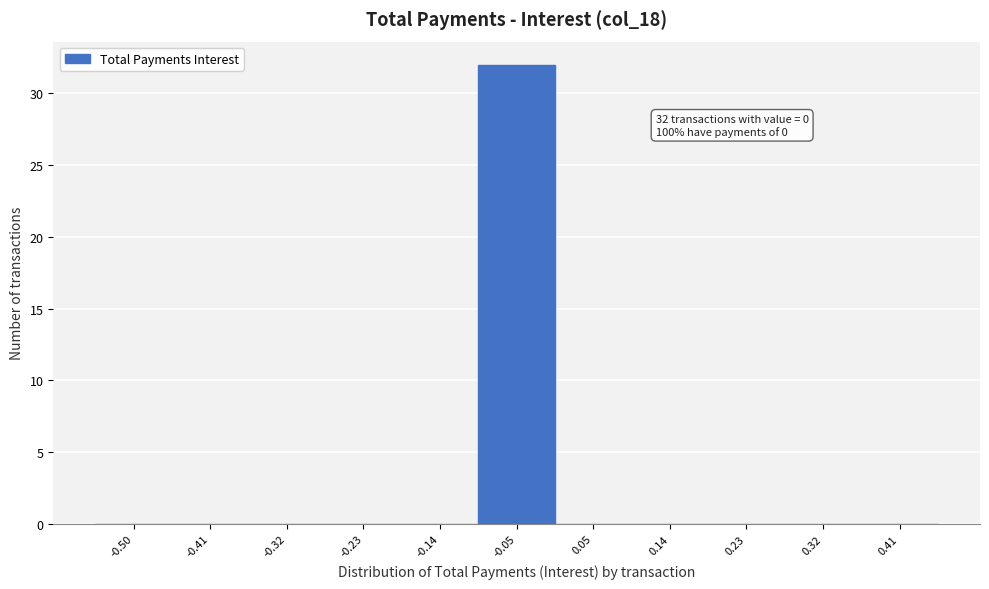

Reading left to right, extract all data points from this chart.

-0.50=0	-0.41=0	-0.32=0	-0.23=0	-0.14=0	-0.05=32	0.05=0	0.14=0	0.23=0	0.32=0	0.41=0